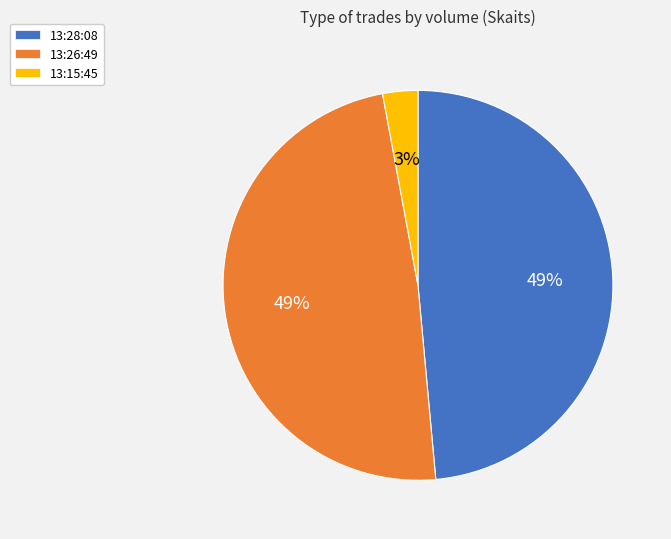

Count the number of slices in the pie.

3